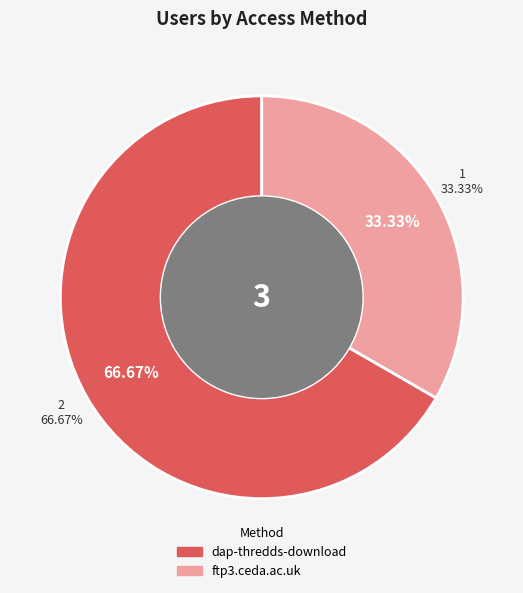

To the nearest percent, what is the difference between the dap-thredds-download and ftp3.ceda.ac.uk slice percentages?

33%